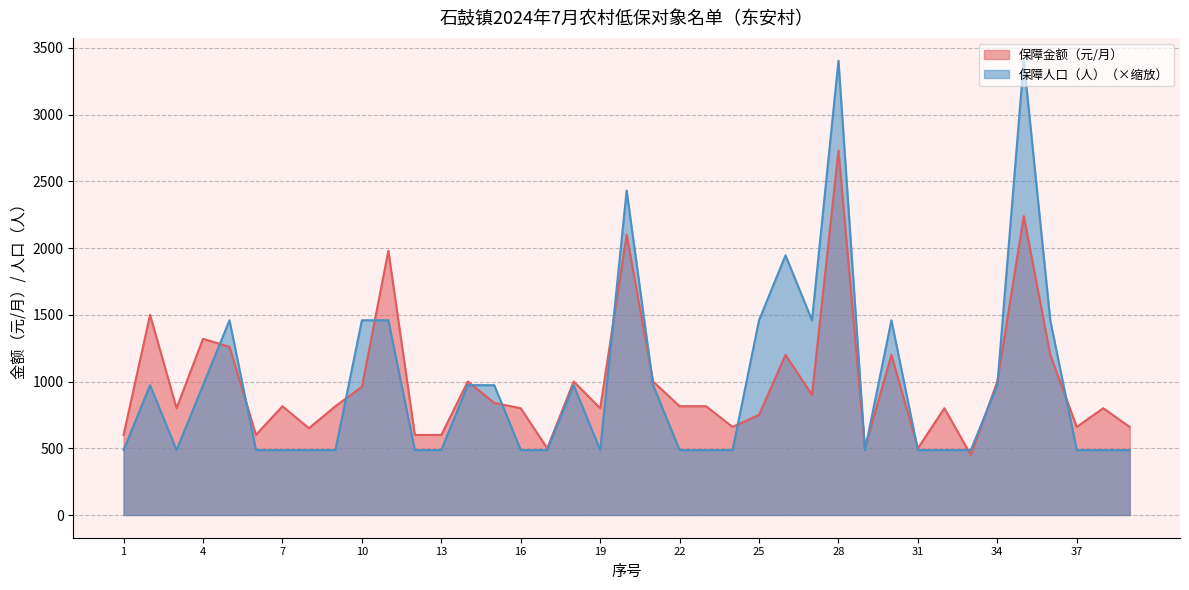

Reading left to right, what are all the values shown in this chart?

保障金额（元/月）: 1=600.0	2=1500.0	3=800.0	4=1320.0	5=1260.0	6=600.0	7=815.0	8=650.0	9=815.0	10=960.0	11=1980.0	12=600.0	13=600.0	14=1000.0	15=840.0	16=800.0	17=500.0	18=1000.0	19=800.0	20=2100.0	21=1000.0	22=815.0	23=815.0	24=660.0	25=750.0	26=1200.0	27=900.0	28=2730.0	29=500.0	30=1200.0	31=500.0	32=800.0	33=450.0	34=1000.0	35=2240.0	36=1200.0	37=660.0	38=800.0	39=660.0
保障人口（人）: 1=486.3	2=972.7	3=486.3	4=972.7	5=1459.0	6=486.3	7=486.3	8=486.3	9=486.3	10=1459.0	11=1459.0	12=486.3	13=486.3	14=972.7	15=972.7	16=486.3	17=486.3	18=972.7	19=486.3	20=2431.6	21=972.7	22=486.3	23=486.3	24=486.3	25=1459.0	26=1945.3	27=1459.0	28=3404.3	29=486.3	30=1459.0	31=486.3	32=486.3	33=486.3	34=972.7	35=3404.3	36=1459.0	37=486.3	38=486.3	39=486.3